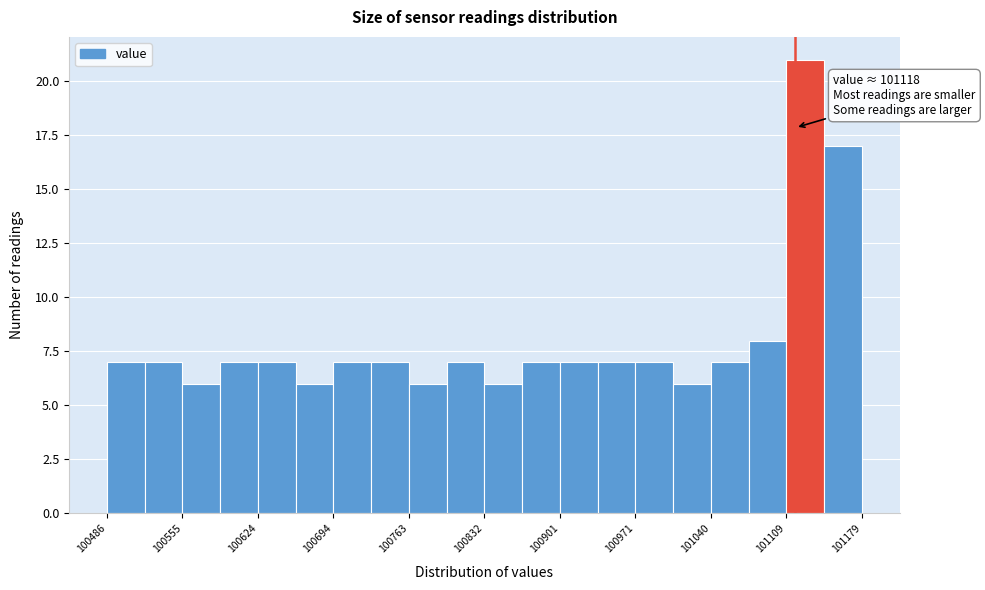

Around what value on the x-axis is the tallest bar? Give the approximate position of its centre, as read against the axis.

101130